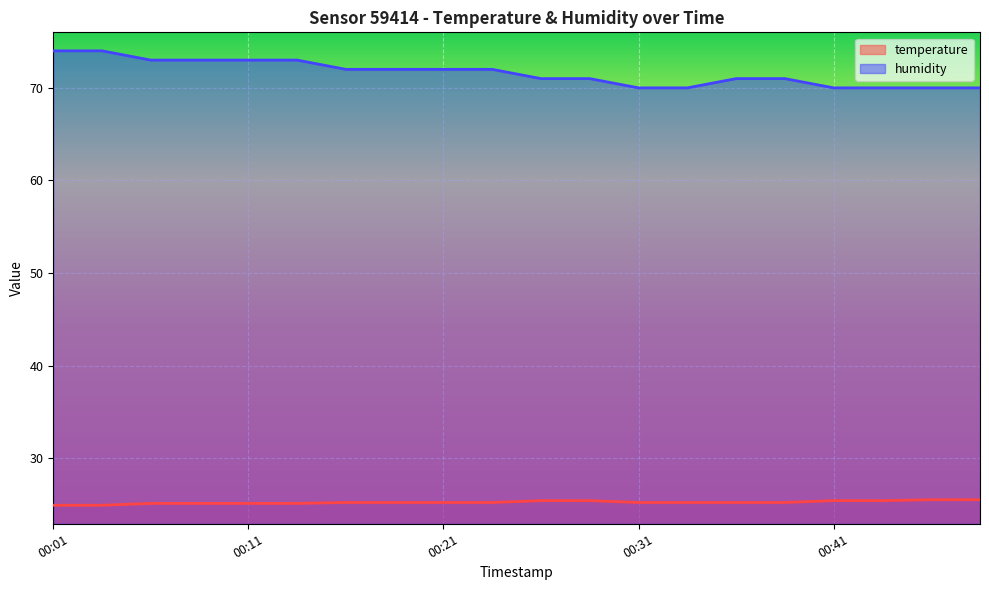

Is this an area chart (filled region under the line)?

No